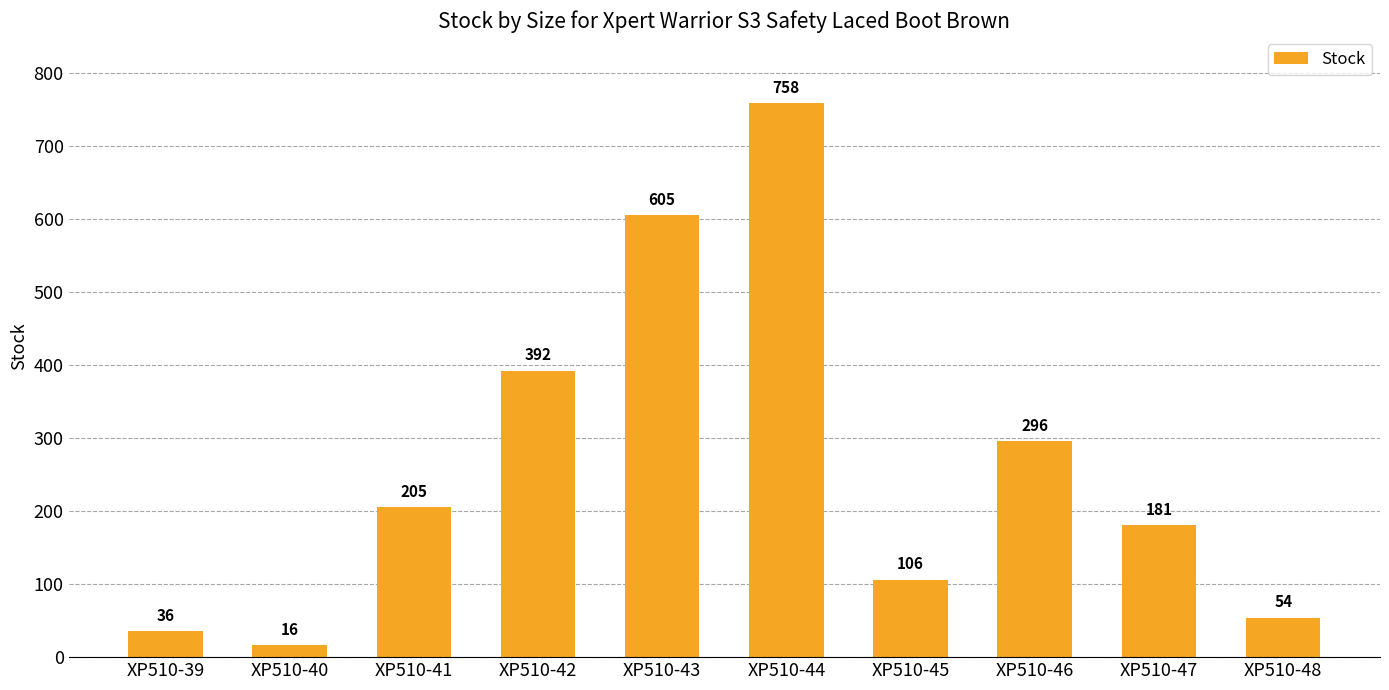

What is the value of the 8th bar from the left?

296